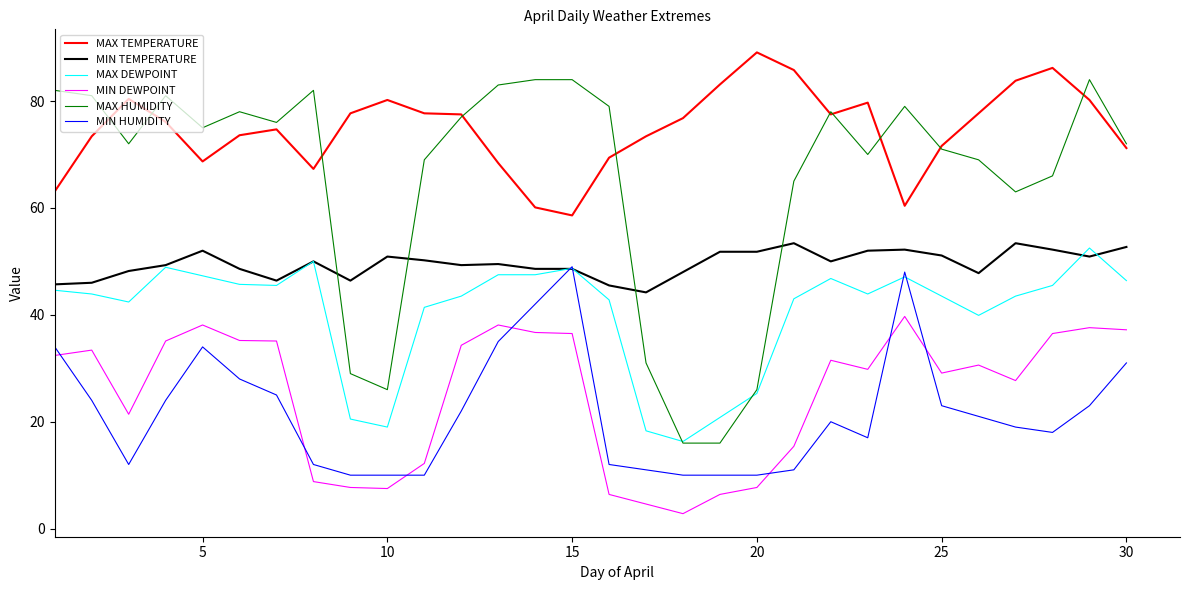

Count the number of data series in this chart.

6